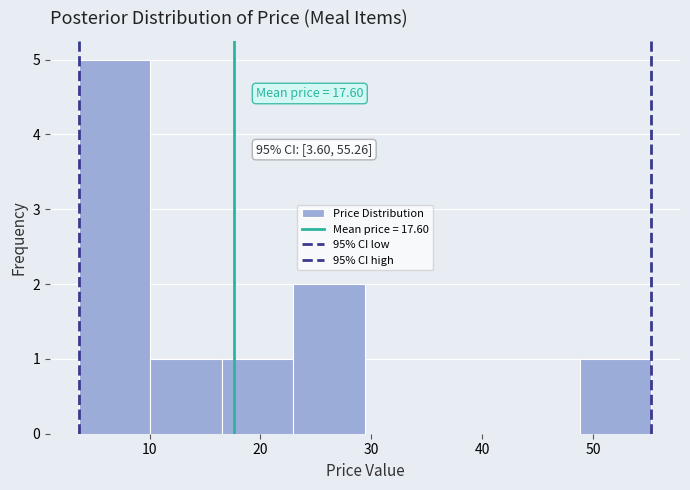

Over which range of the x-axis is the bar tallest?

4 to 10